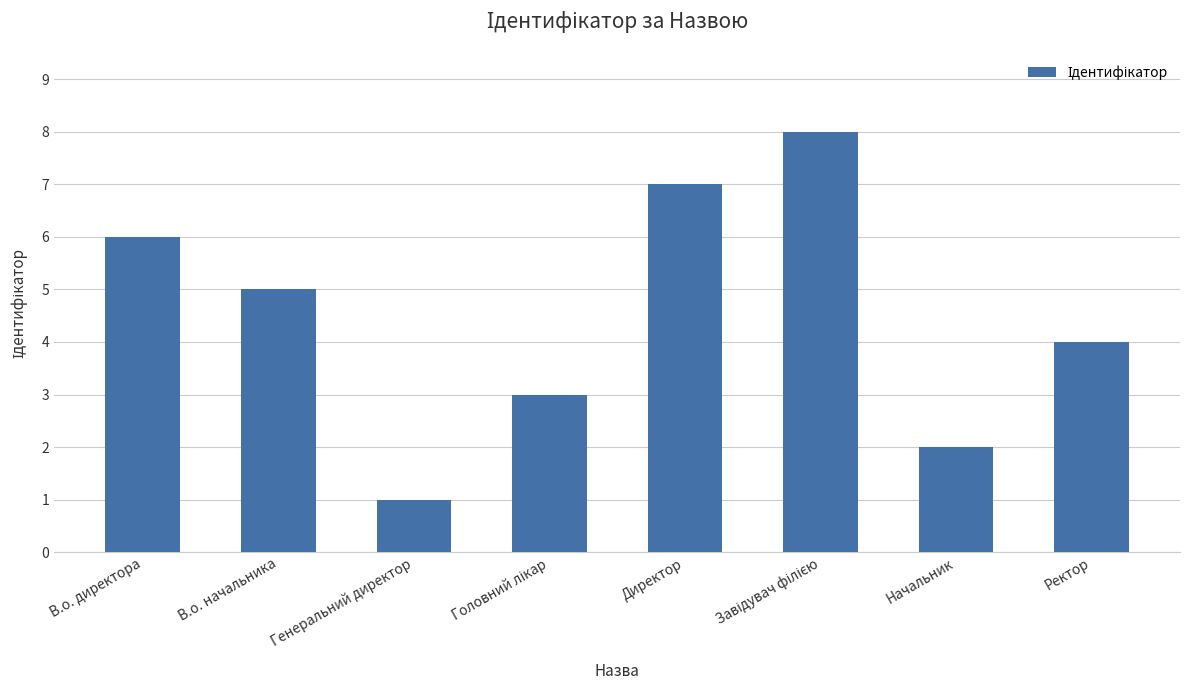

How many series are shown in this chart?

1